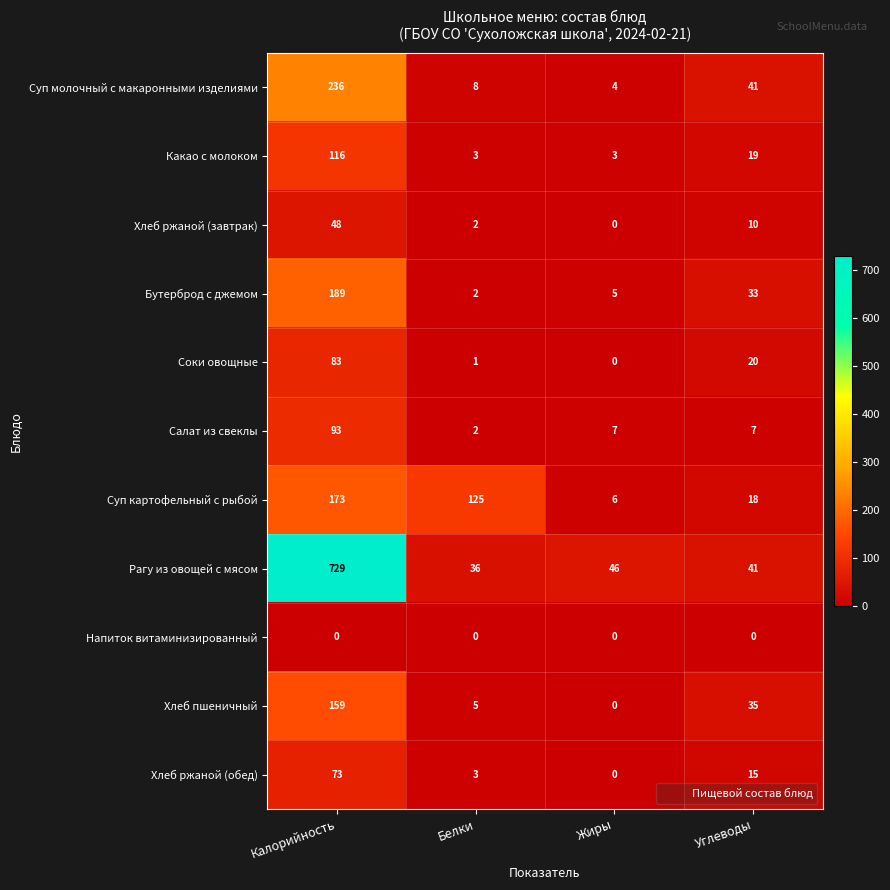

What is the spread (max minus min) of values at Белки?

125